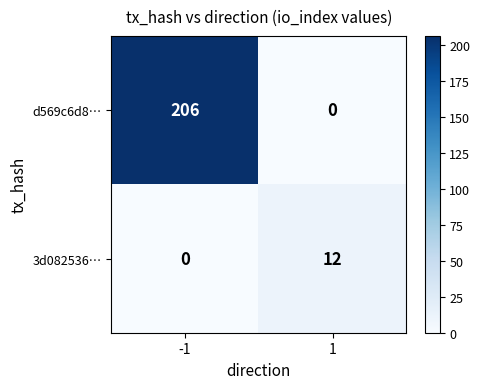

What is the maximum value for 3d082536…?

12